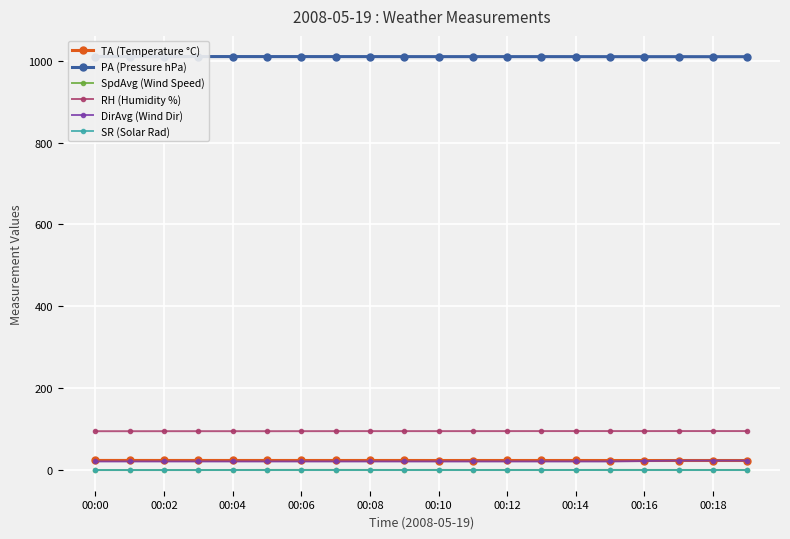

What is the highest value of the TA (Temperature °C) series?

23.4